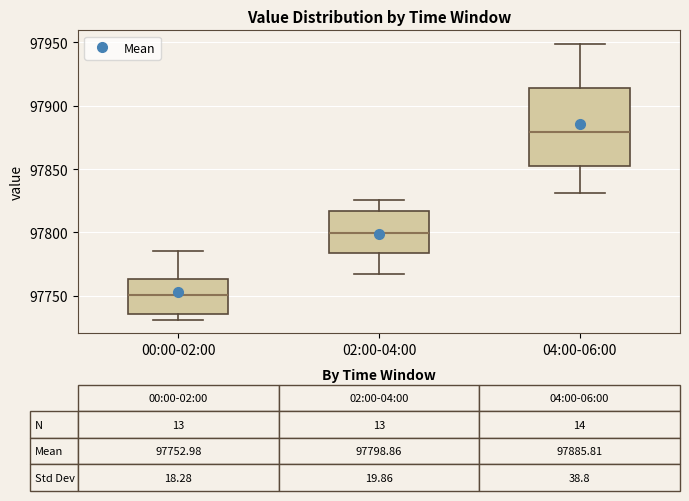

Which box has the highest median line?

04:00-06:00